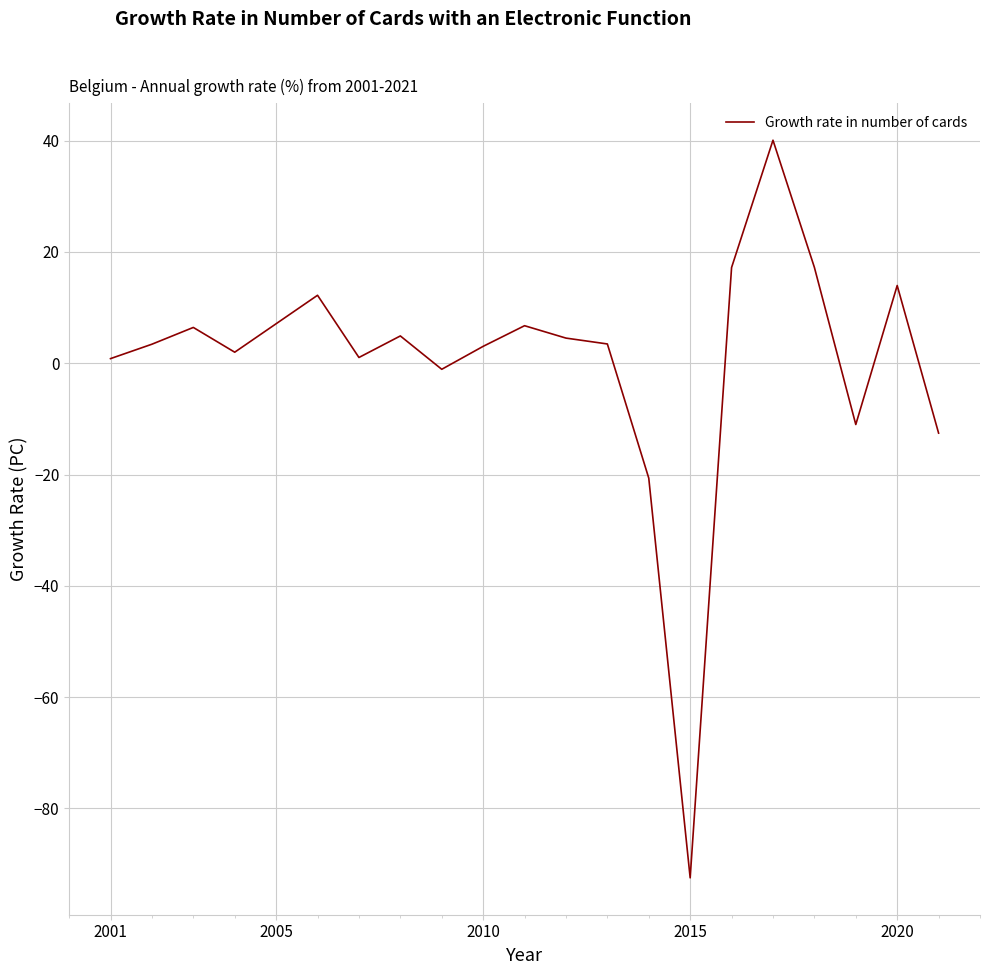

What is the smallest value displayed?

-92.5